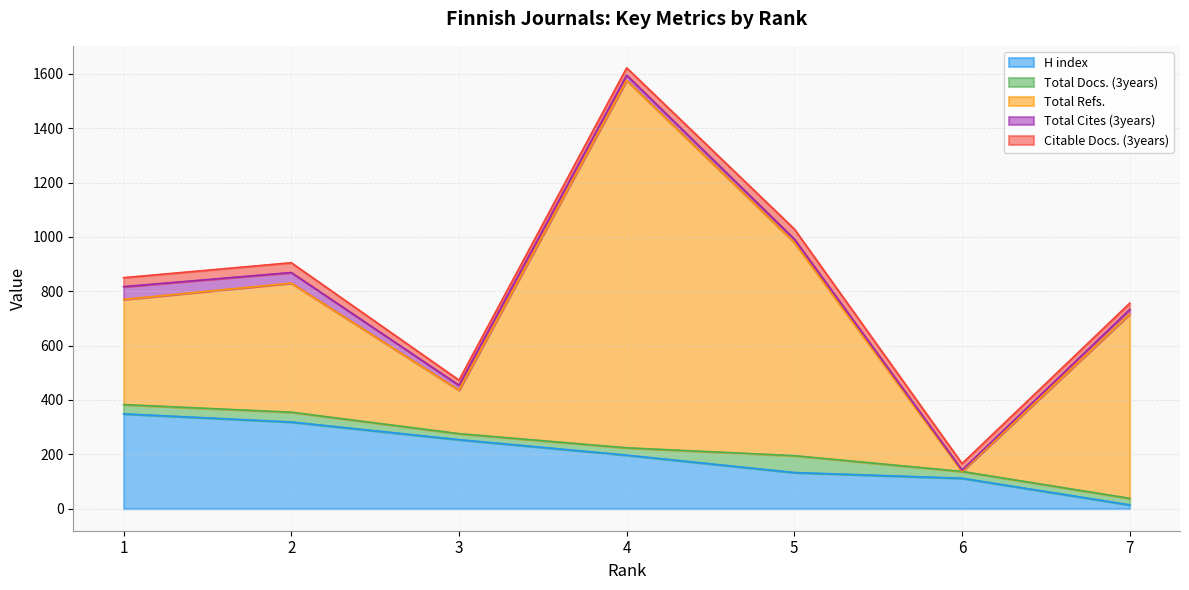

Is the value of Total Refs. at 3 greater than the value of Total Docs. (3years) at 5?

Yes